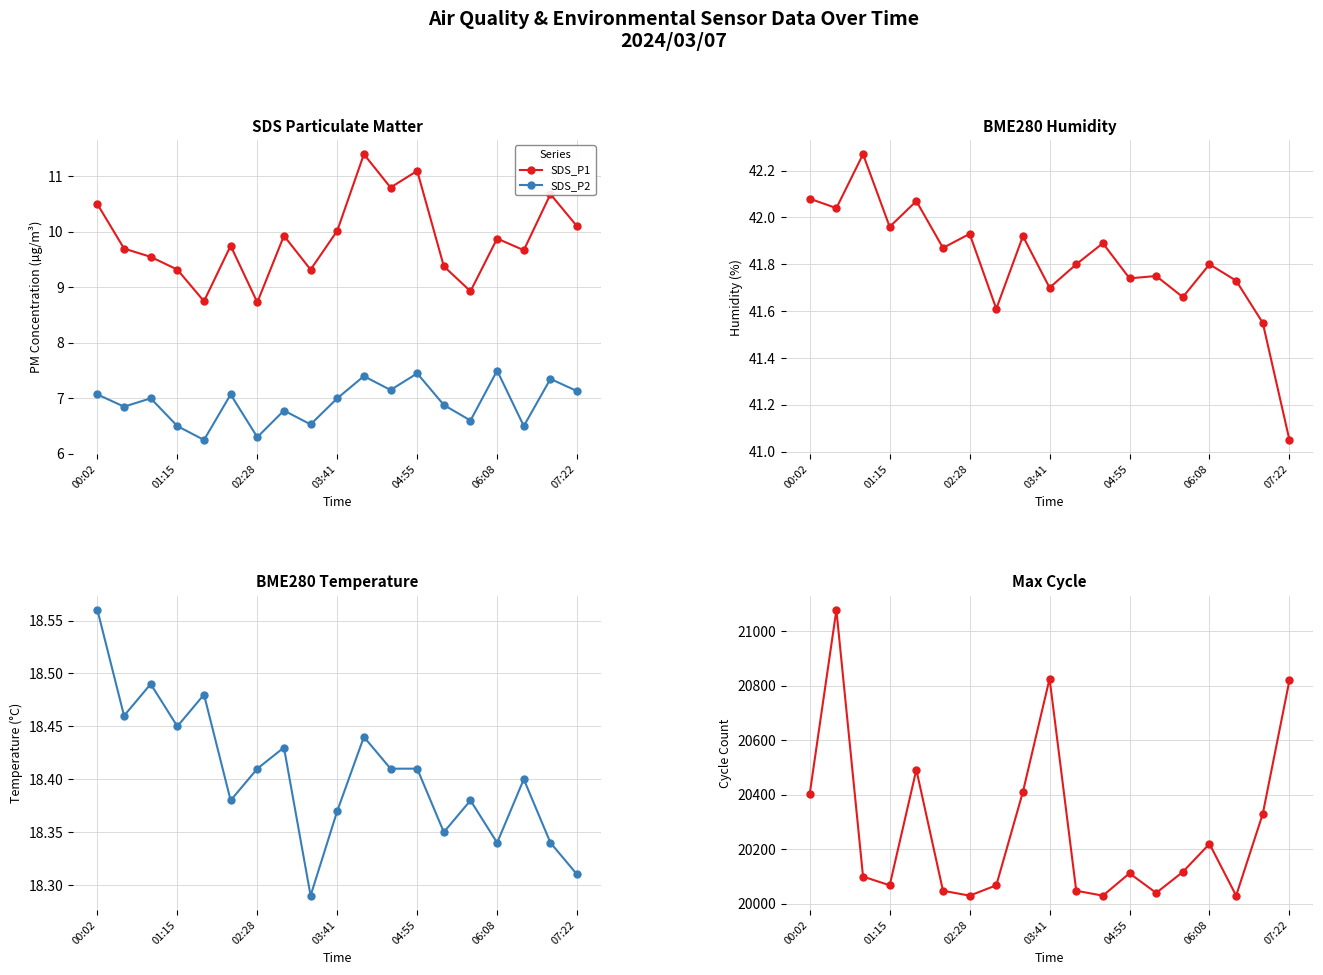

What is the sum of all BME280_temperature values?

349.7